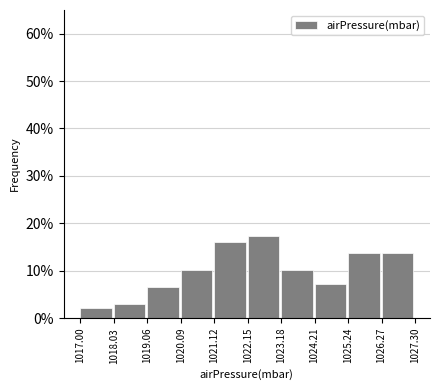

Over which range of the x-axis is the bar tallest?

1022.15 to 1023.18